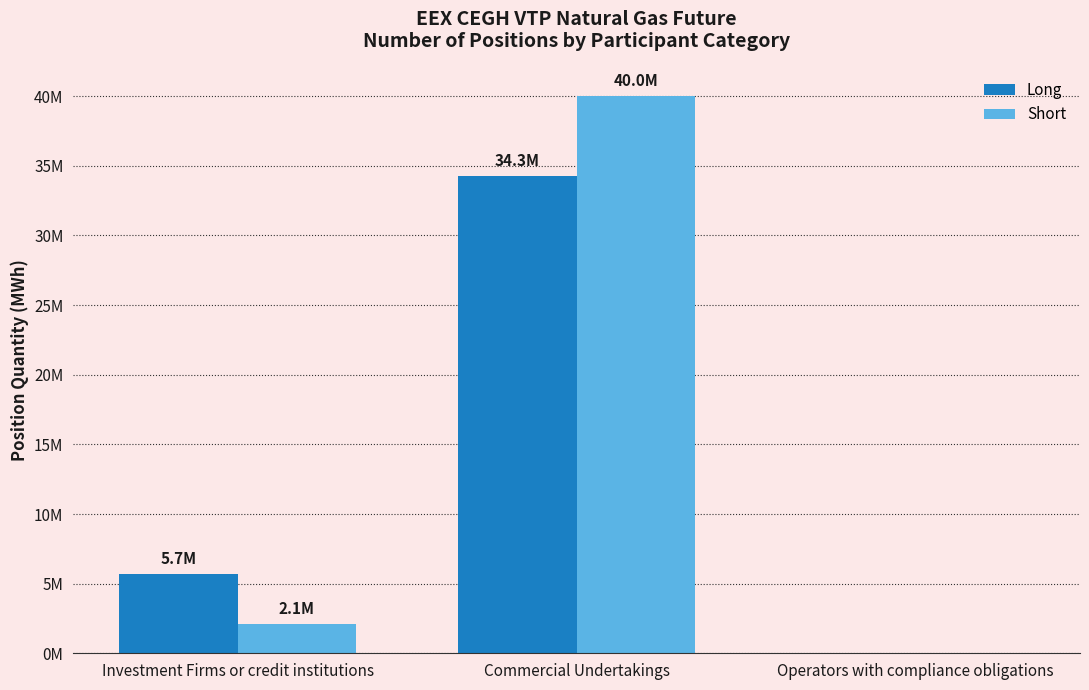

Which series has the largest range (max minus min)?

Short